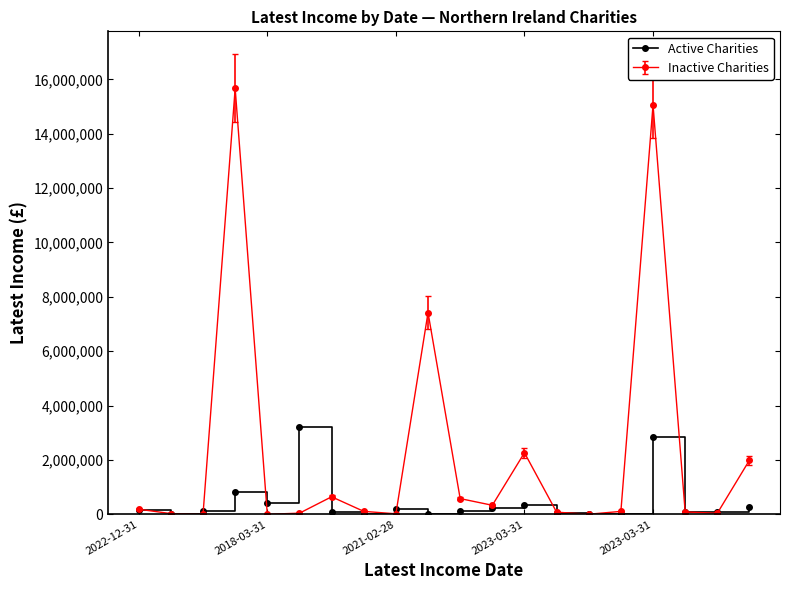

What is the maximum value for Active Charities?

3205585